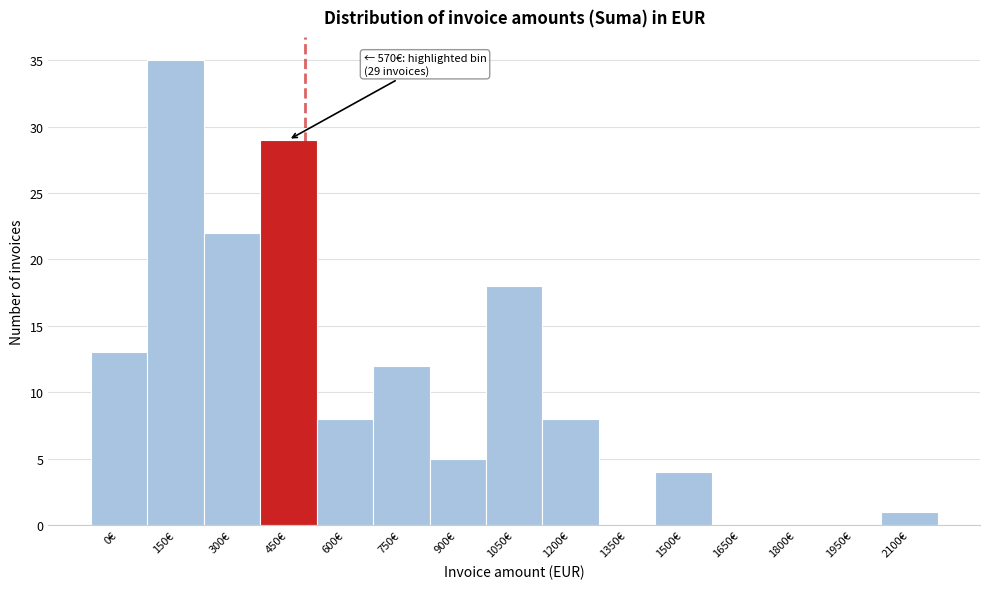

Reading right to left, list all the values displayed in this chart.

2100€=1	1950€=0	1800€=0	1650€=0	1500€=4	1350€=0	1200€=8	1050€=18	900€=5	750€=12	600€=8	450€=29	300€=22	150€=35	0€=13